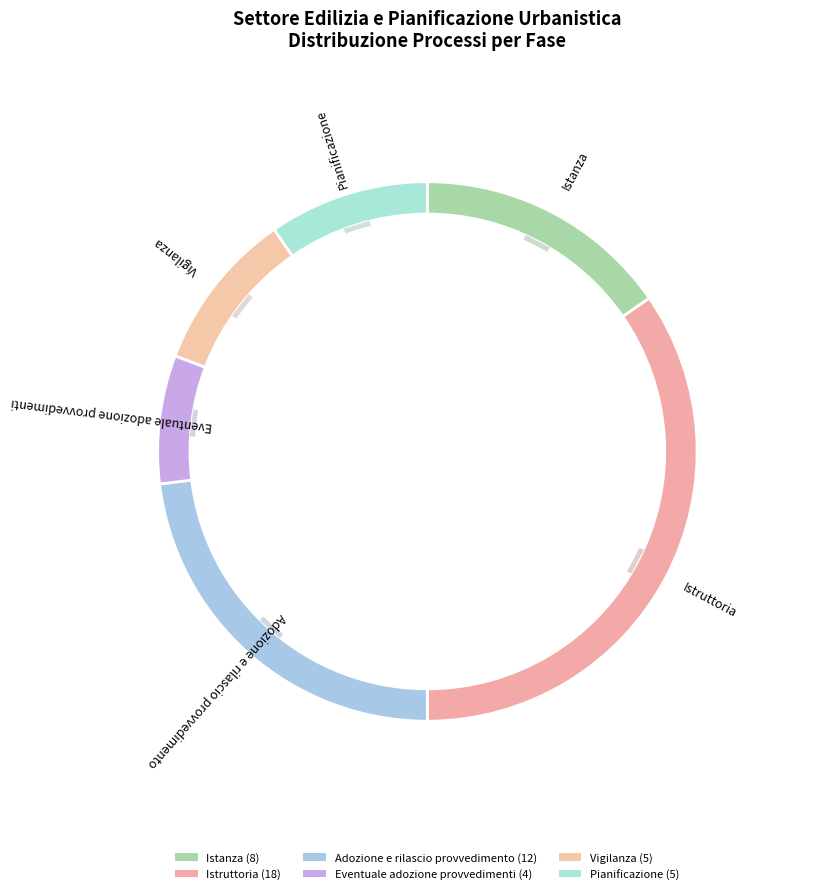

What percentage is NOT represented by Istanza?

84.6%